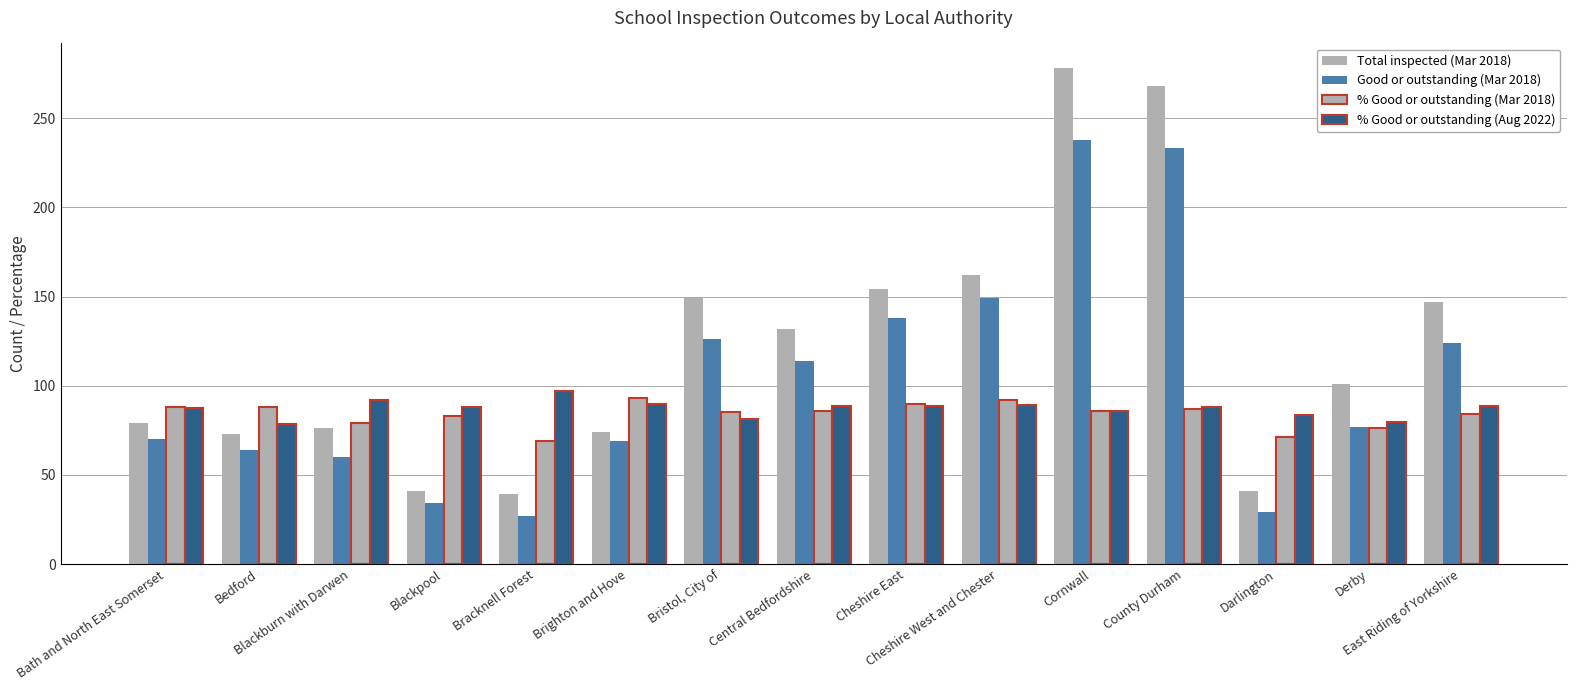

What is the label of the 4th bar from the left?

Blackpool